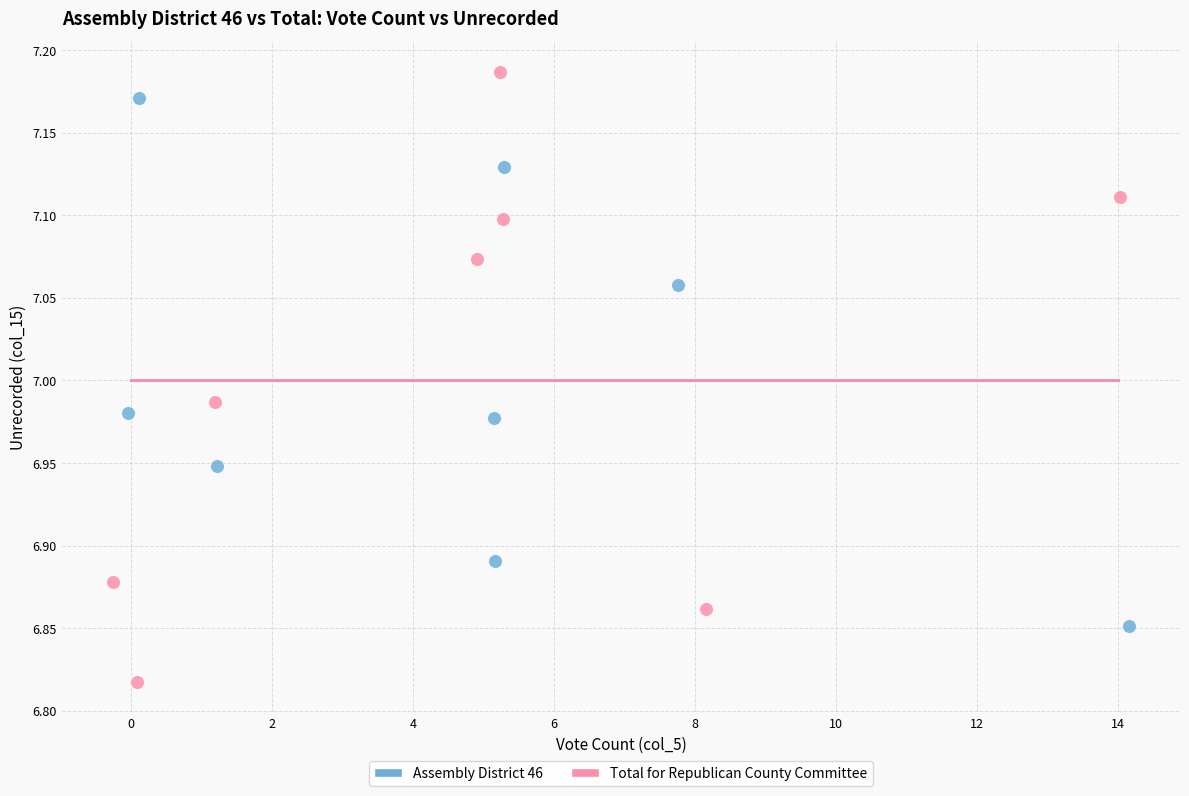

Which series reaches the maximum Y coordinate?

Total for Republican County Committee